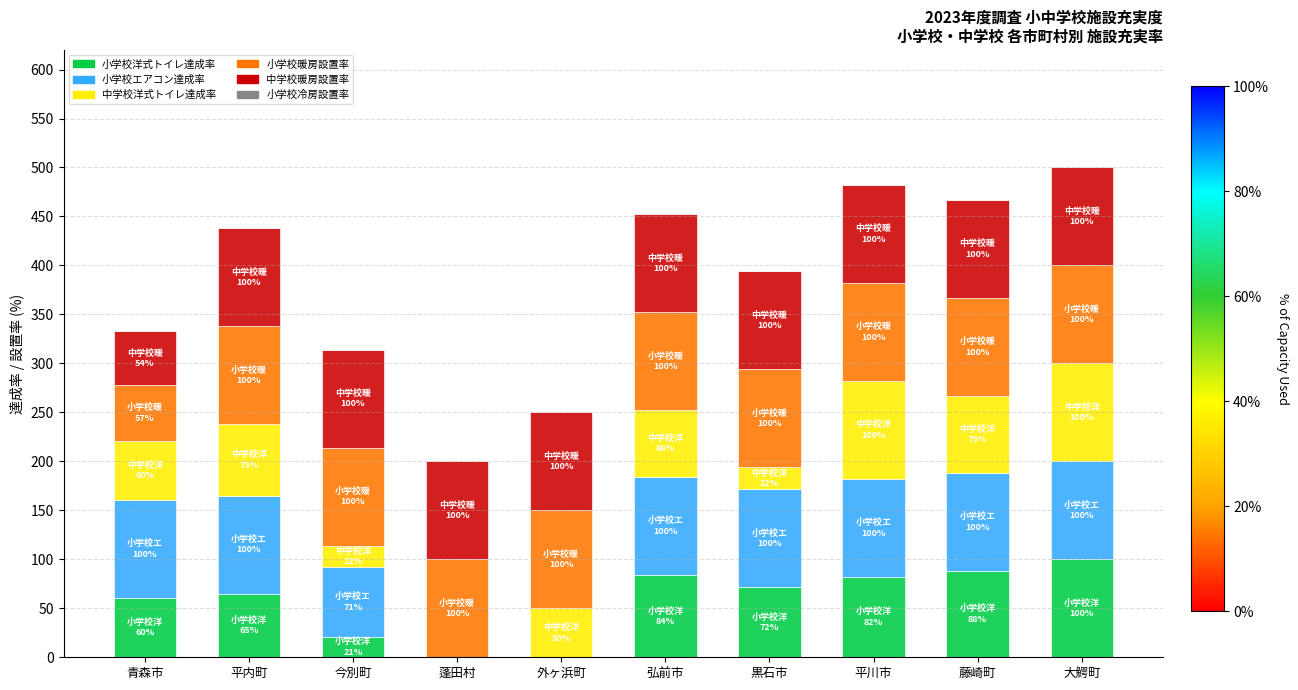

Is it true that 小学校洋式トイレ達成率 equals 71.5 at 黒石市?

True